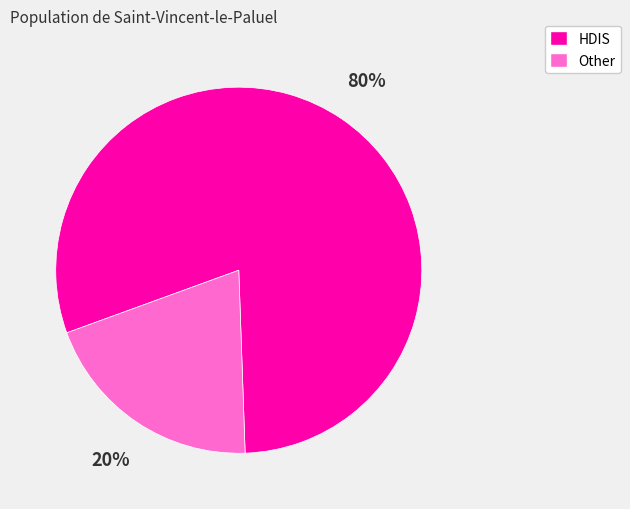

Is there a majority slice in this chart?

Yes